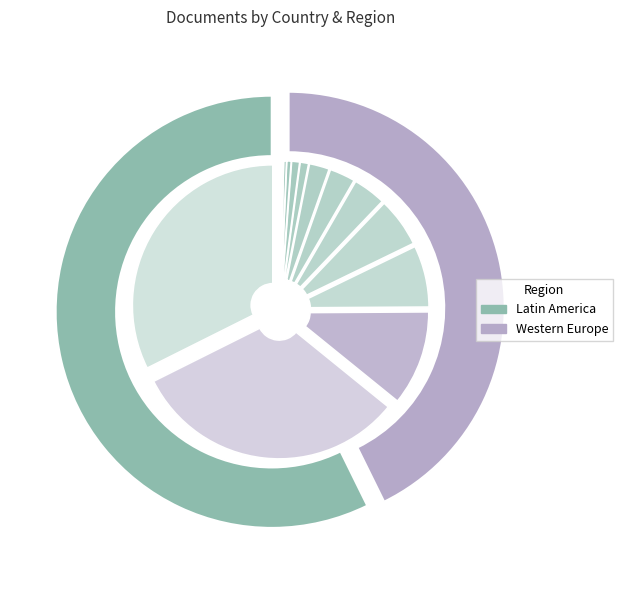

Rank the categories by value from highest to lowest.

Latin America, Western Europe